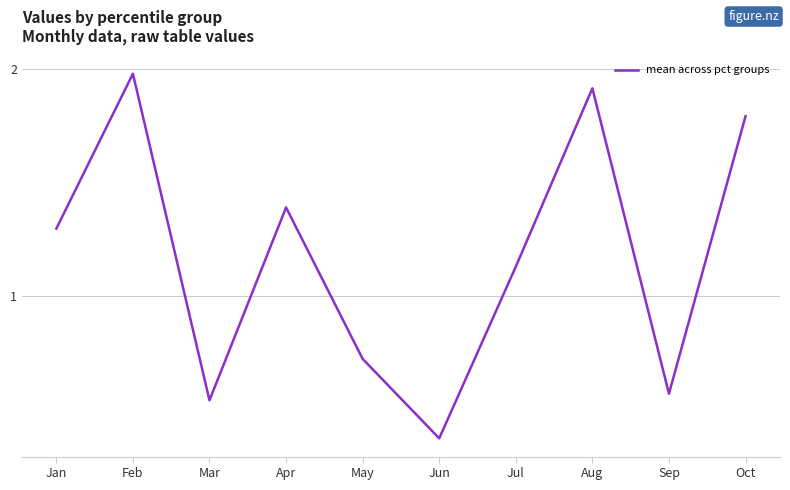

At which category does the chart reach its minimum across all series?

Jun